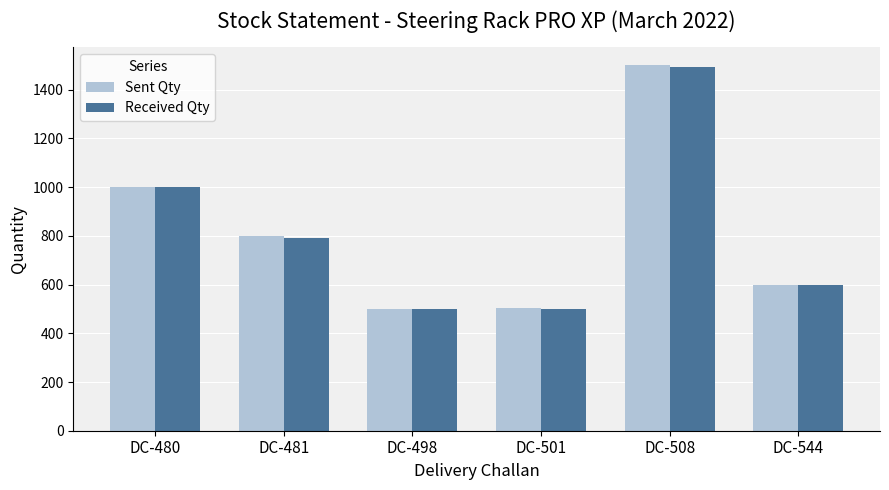

At which category is the sum across all series the highest?

DC-508